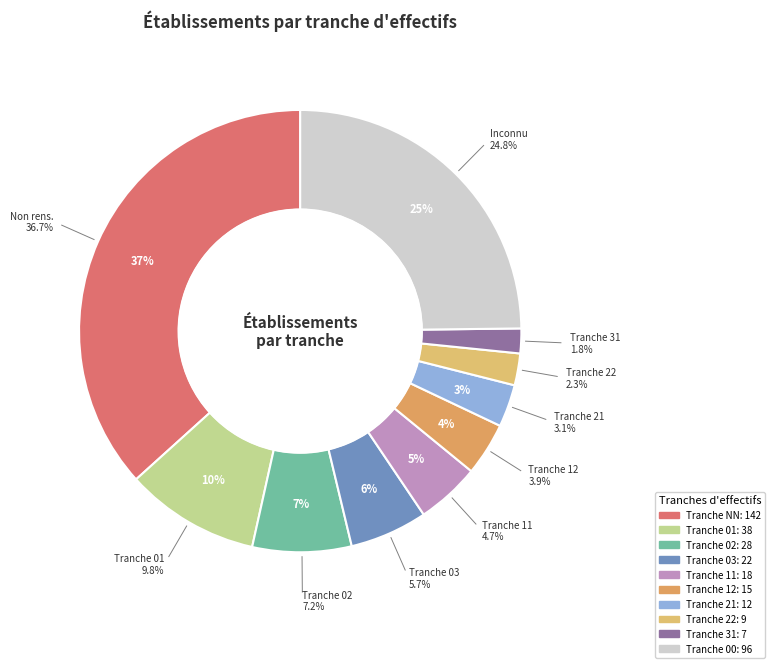

How many segments does this pie chart have?

10